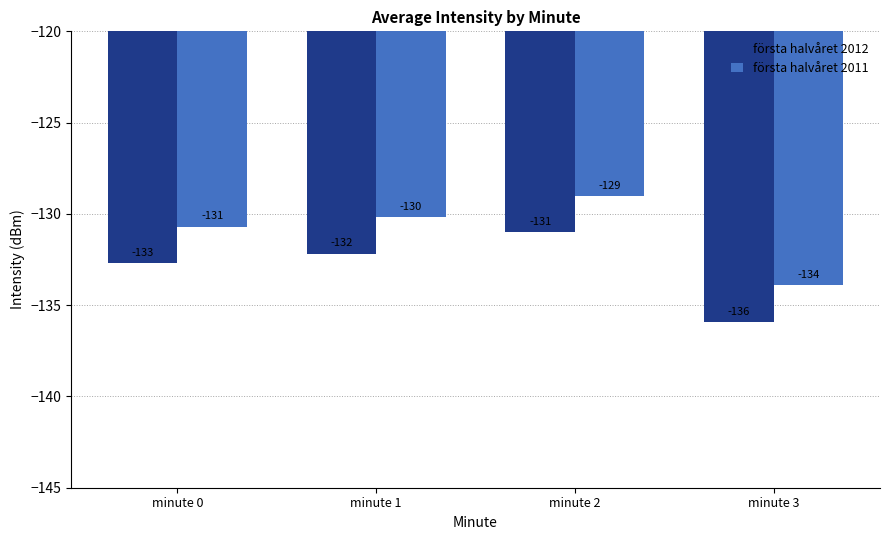

Which label corresponds to the smallest value in the chart?

minute 3